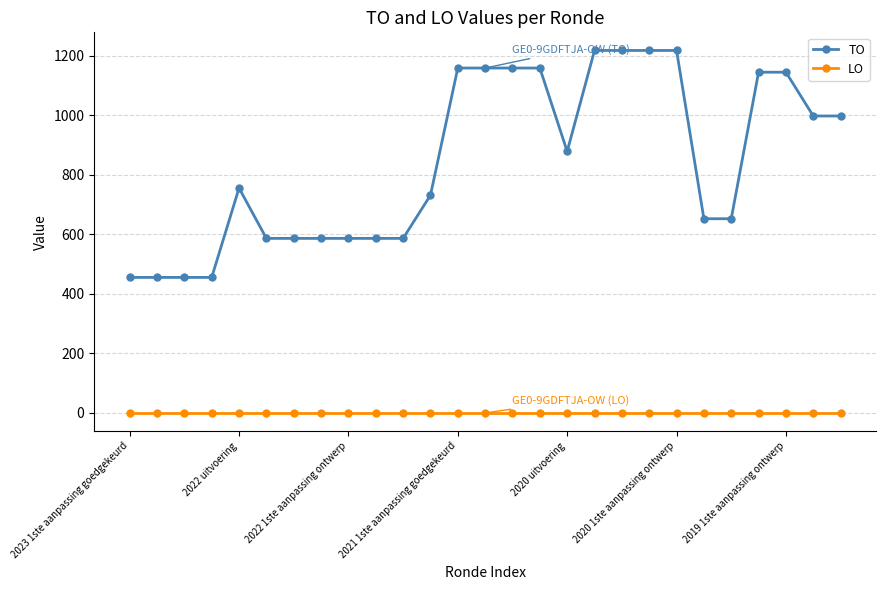

True or false: LO and TO intersect in this chart.

False